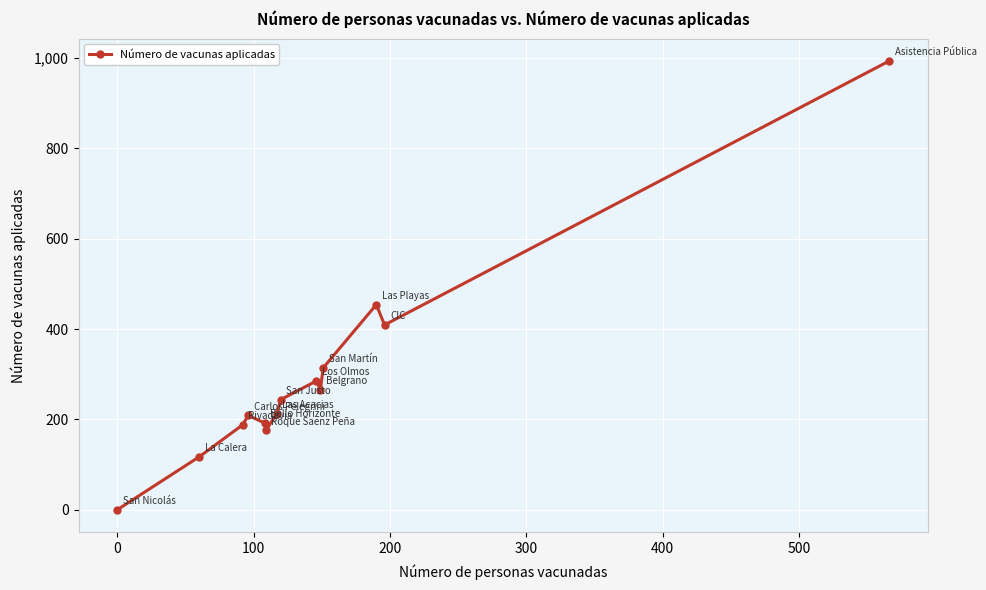

Is this an area chart (filled region under the line)?

No